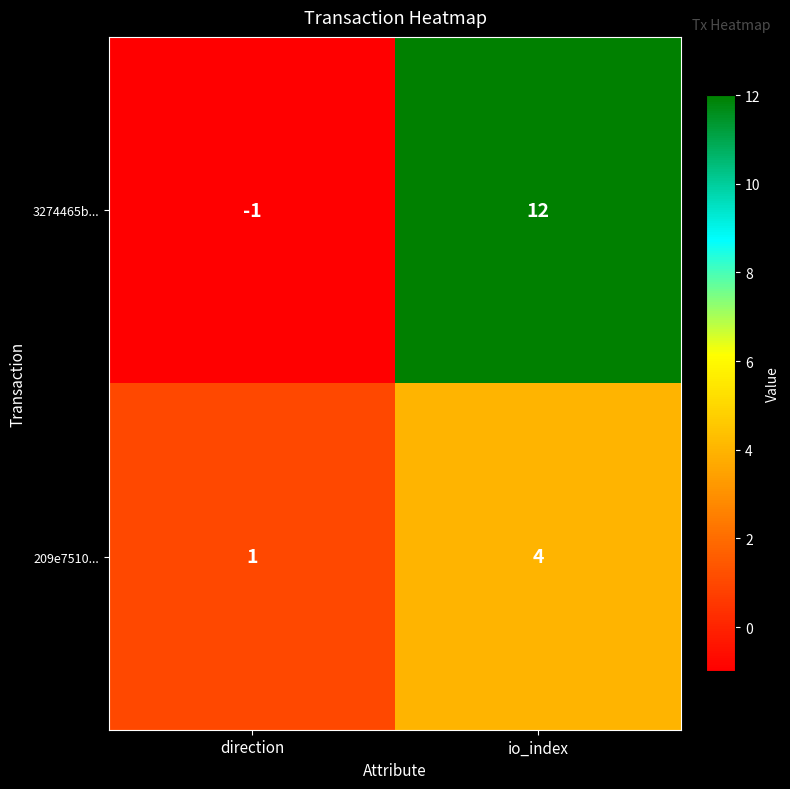

What is the sum of the 209e7510... values at direction and io_index?

5